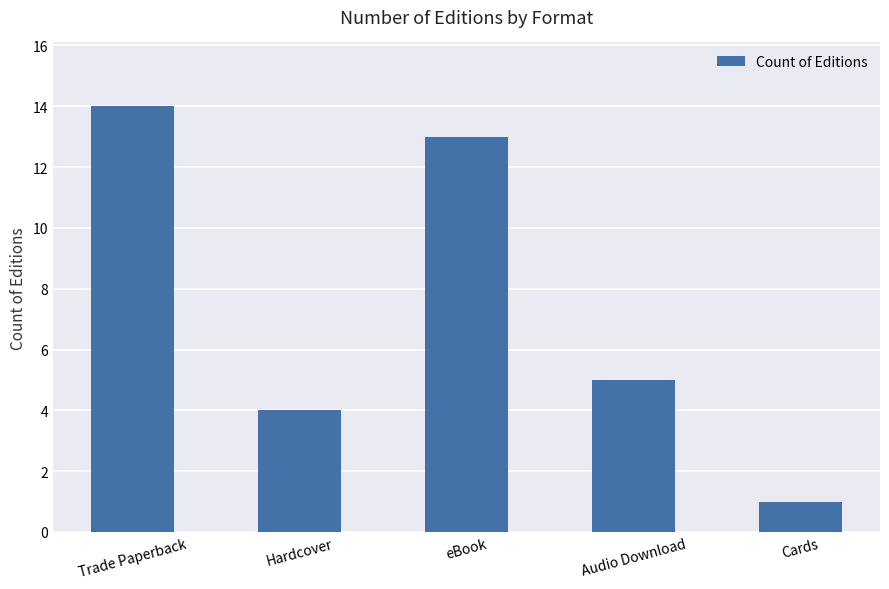

Reading left to right, what are all the values shown in this chart?

Trade Paperback=14	Hardcover=4	eBook=13	Audio Download=5	Cards=1